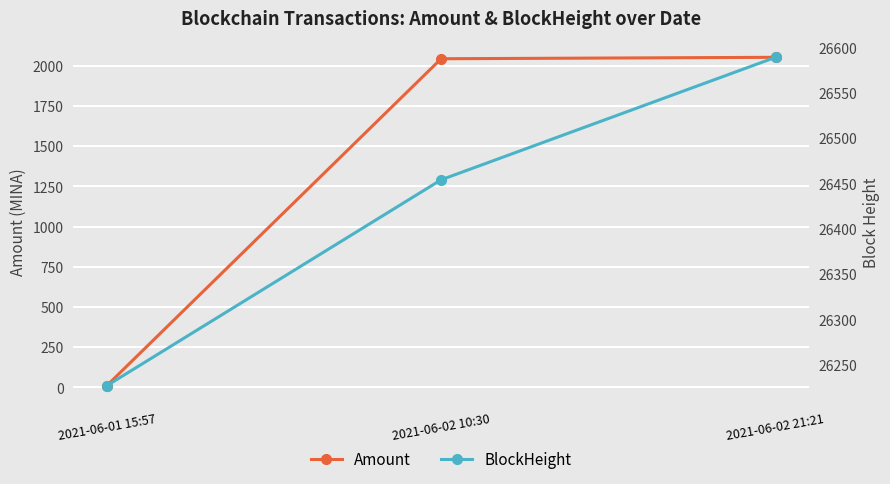

Which category has the highest value across all series?

2021-06-02 21:21